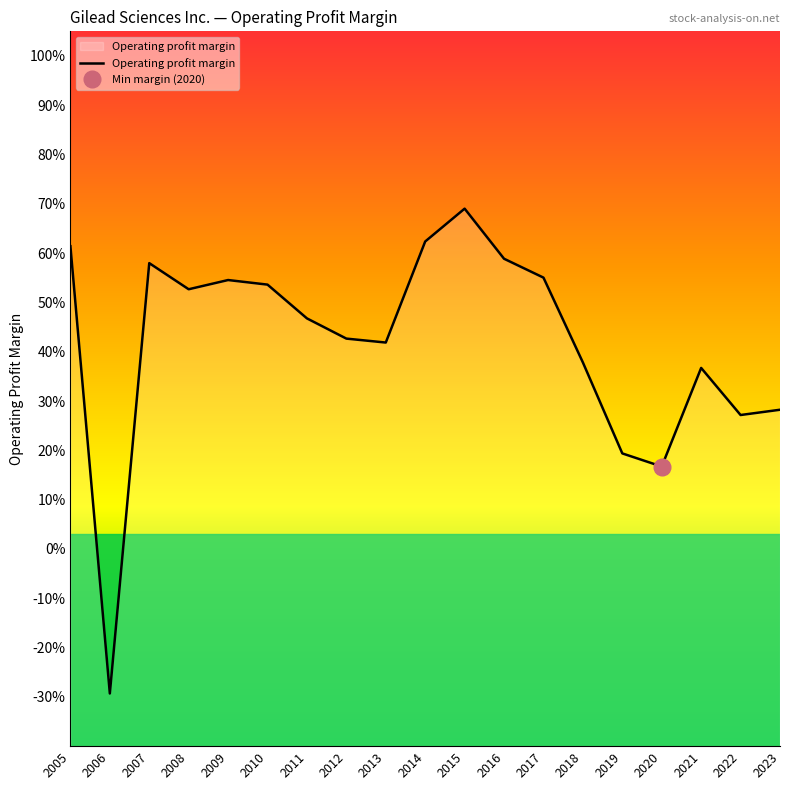

Which category has the highest value across all series?

2015